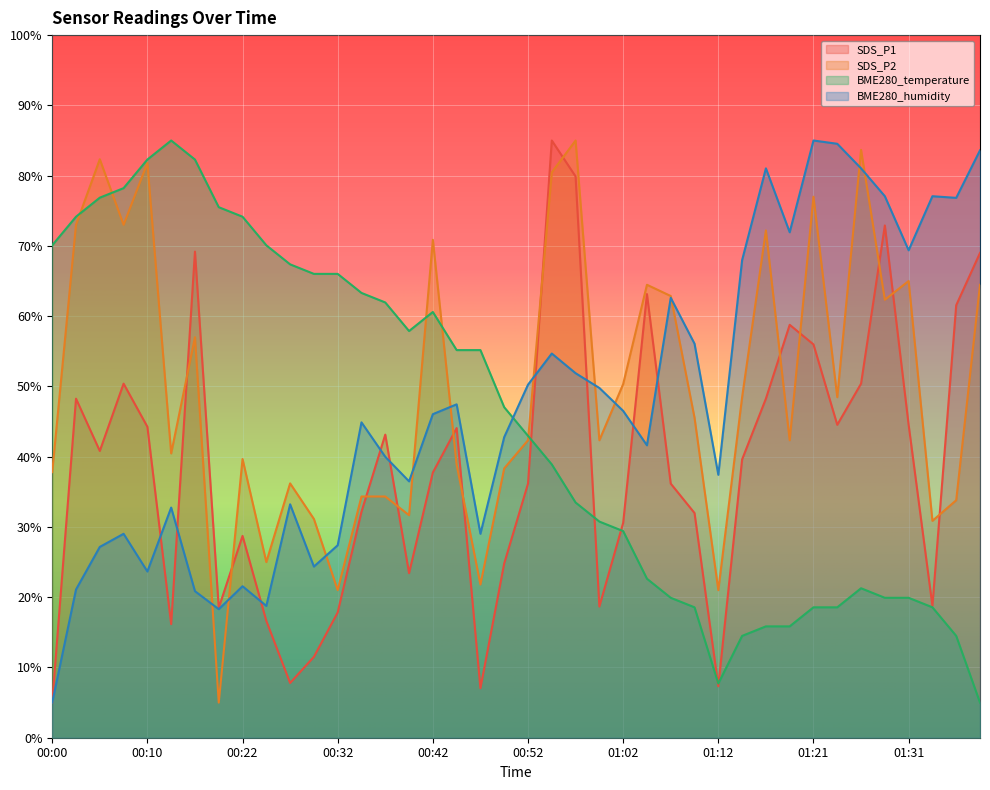

Read the BME280_humidity value at 00:34.

44.9